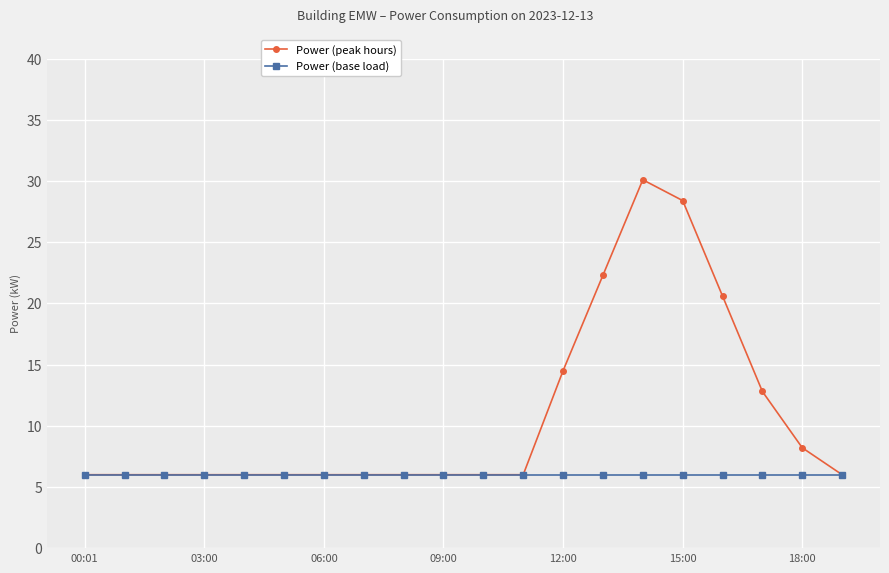

How many lines are shown in the chart?

2